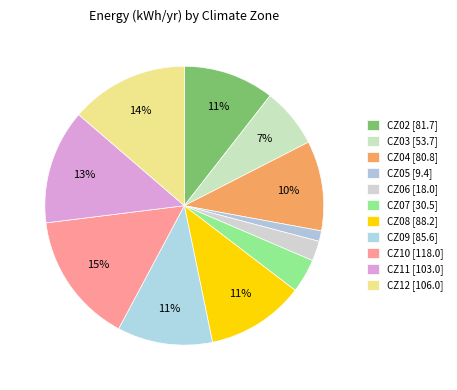

Count the number of slices in the pie.

11